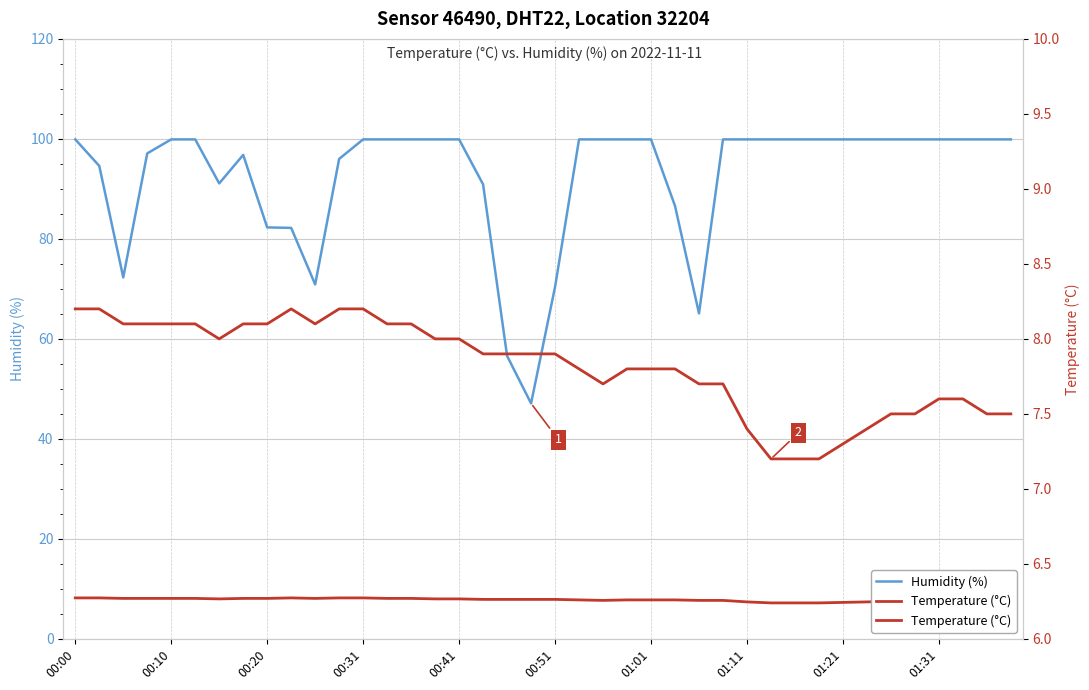

True or false: Humidity (%) and Temperature (°C) cross at least once.

False